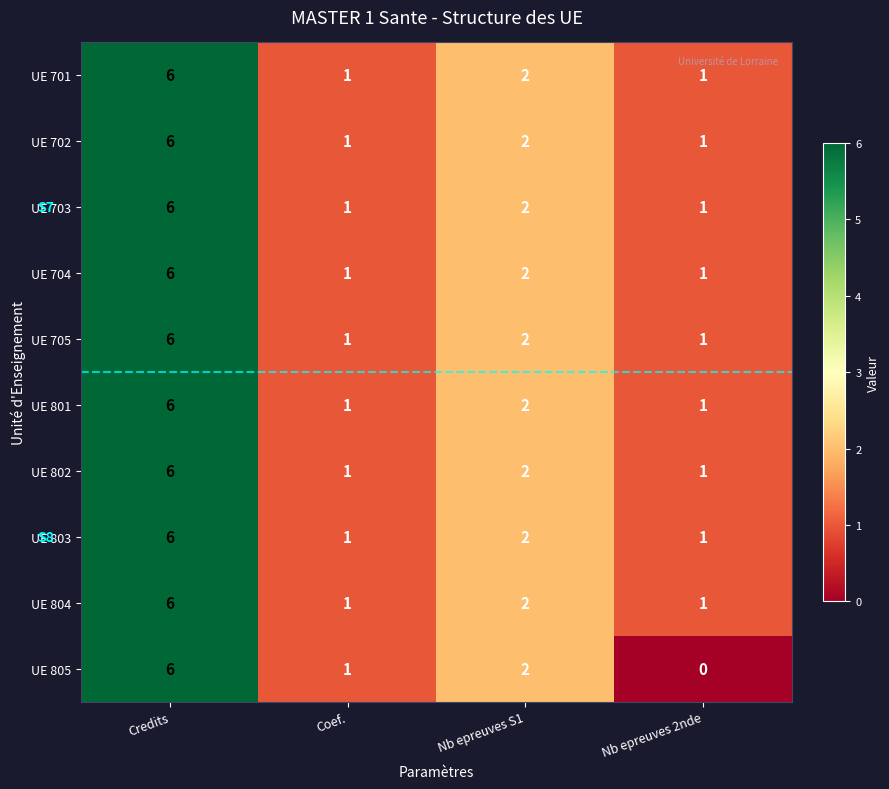

At which category is the sum across all series the highest?

Credits